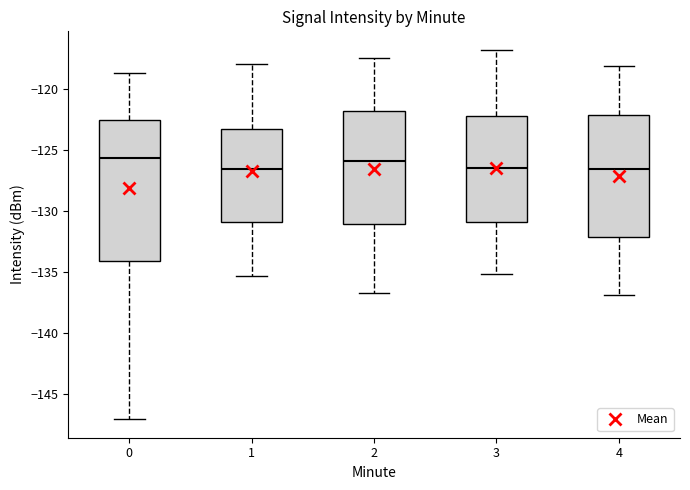

Comparing the boxes themselves (not the whiskers), which one is the tallest?

0